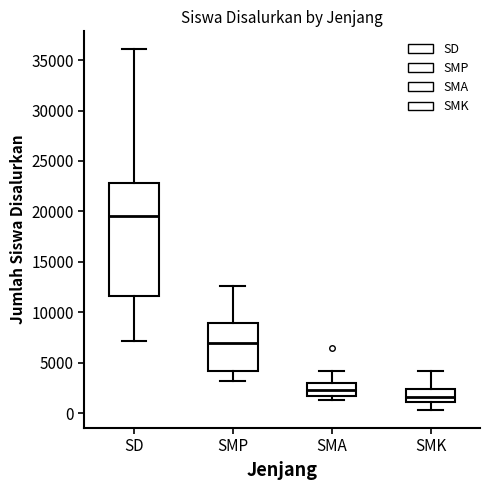

Which box has the lowest median line?

SMK